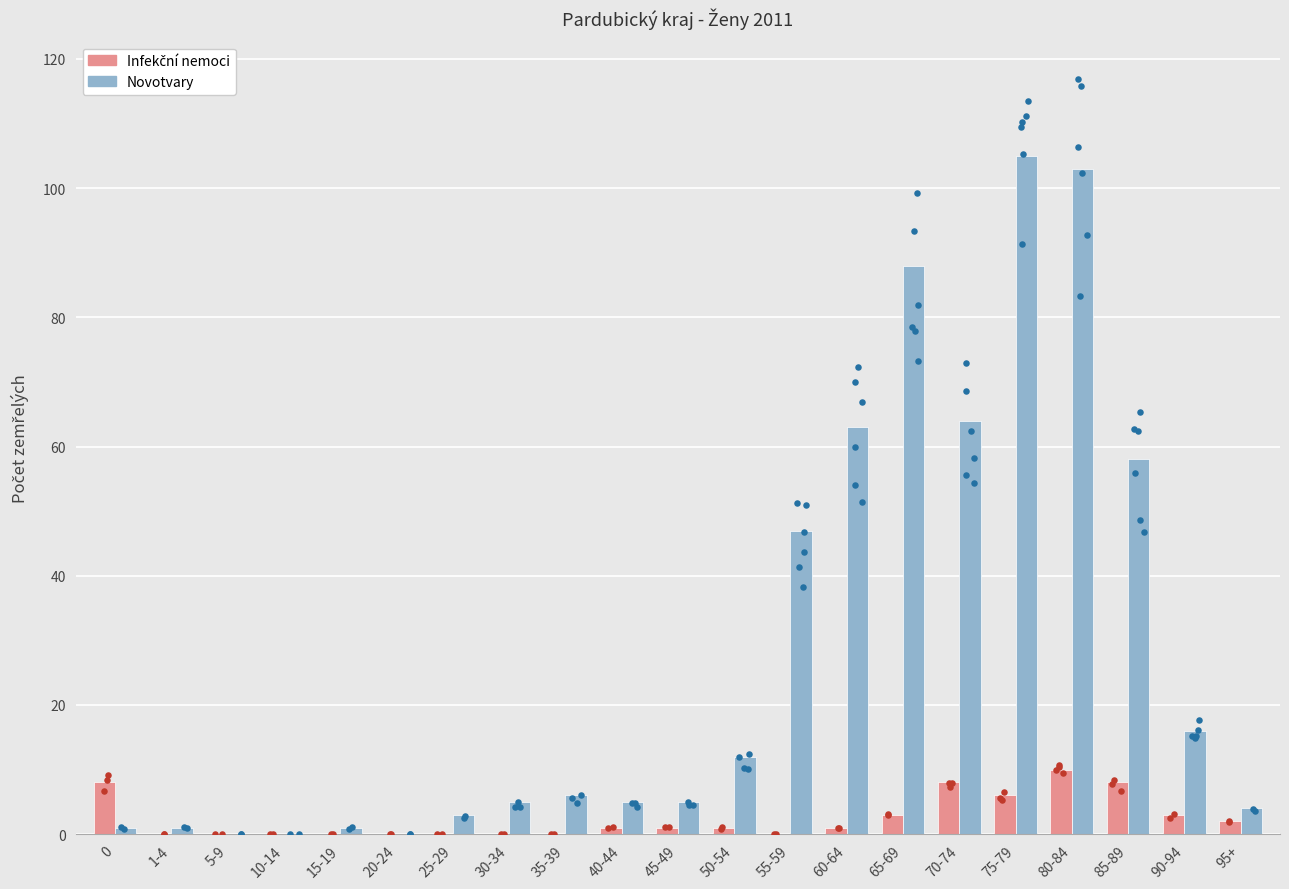

Which series contains the lowest Y value?

Infekční nemoci